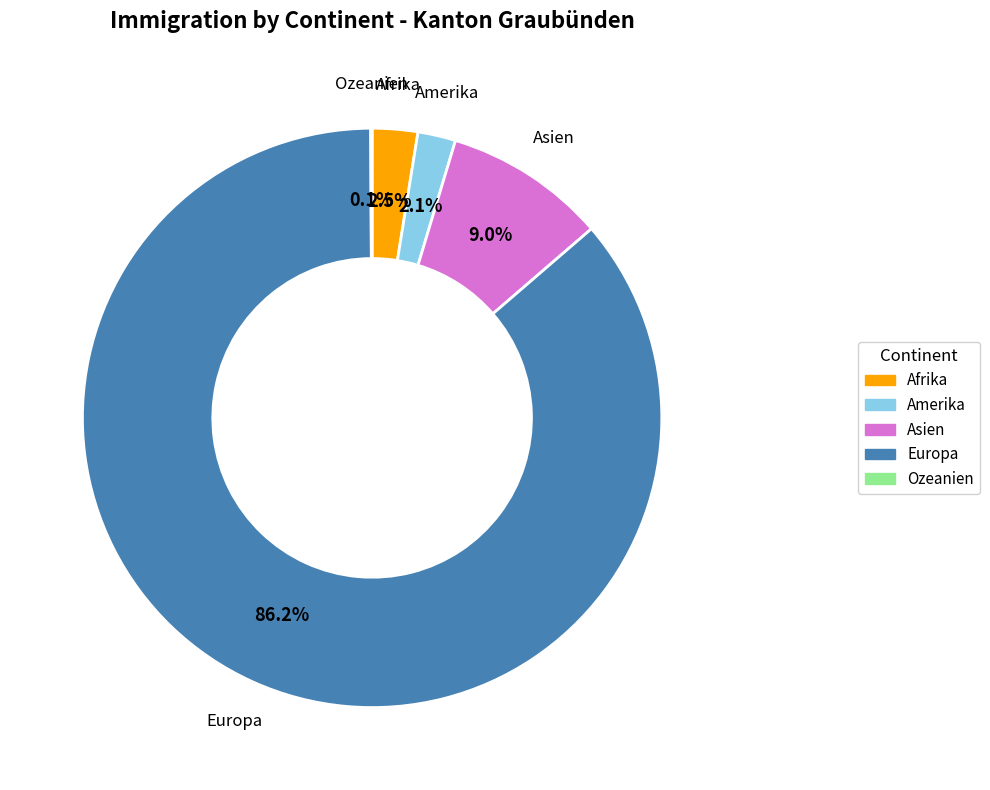

How much of the chart is everything except Asien?

91.0%